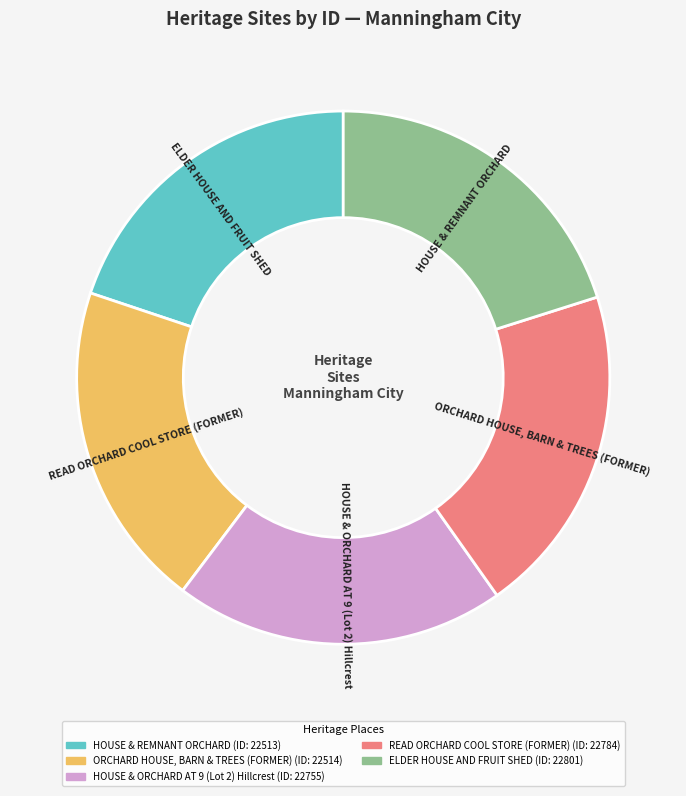

Combined, do HOUSE & REMNANT ORCHARD and HOUSE & ORCHARD AT 9 (Lot 2) Hillcrest account for over 50%?

No